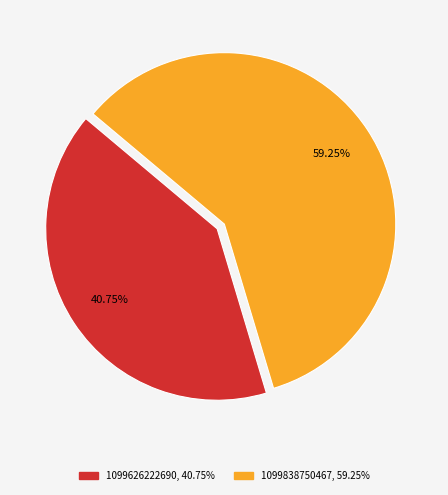

The 1099838750467 slice represents 51% of the pie. True or false?

False